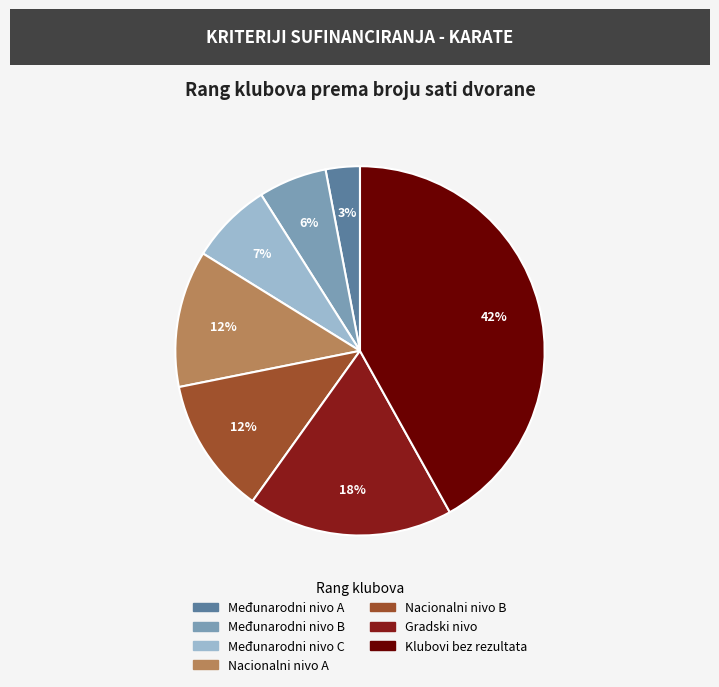

To the nearest percent, what portion does Gradski nivo represent?

18%